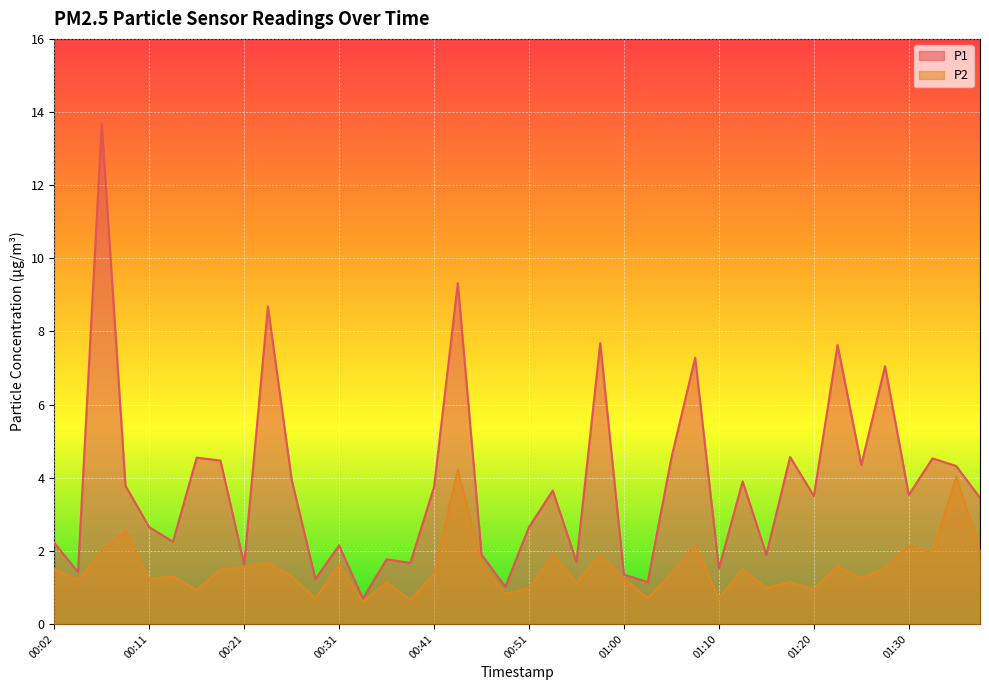

How many interior local peaks does the P2 series have?

14